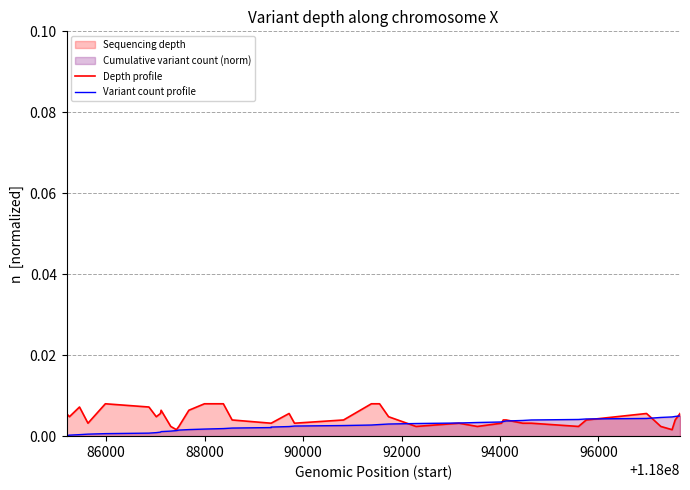

How many lines are shown in the chart?

2